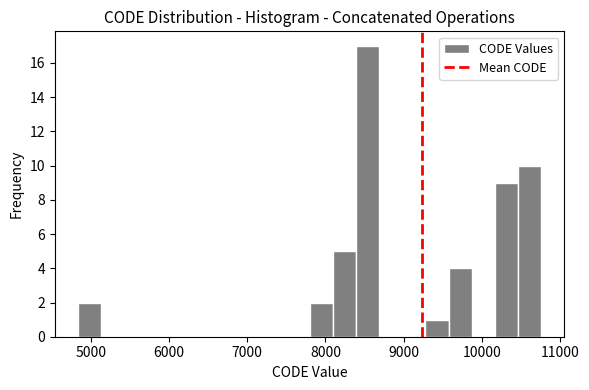

Read against the x-axis, roughly where is the centre of the tallest bar?

8500